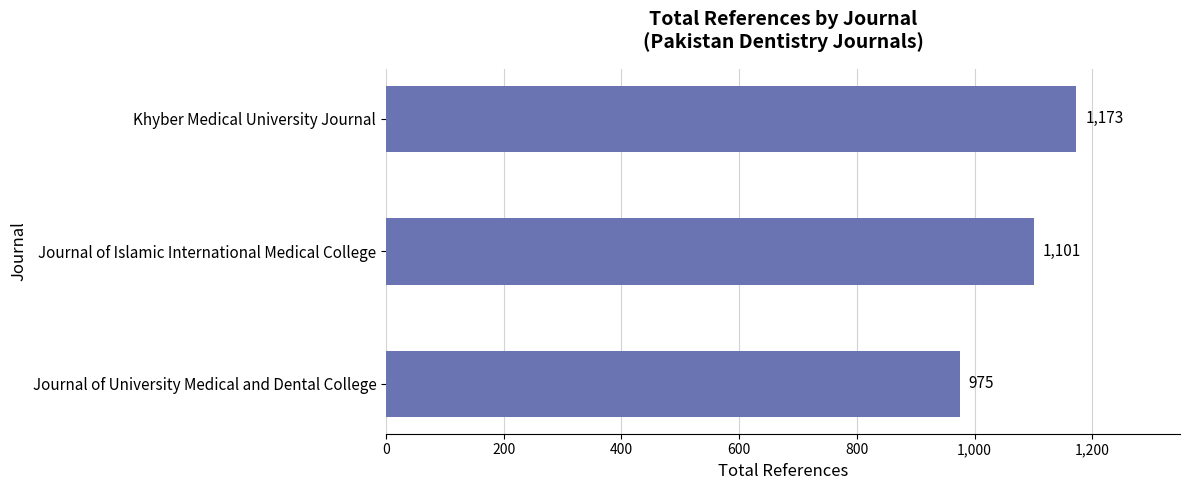

List the labels in order of value, largest first.

Khyber Medical University Journal, Journal of Islamic International Medical College, Journal of University Medical and Dental College